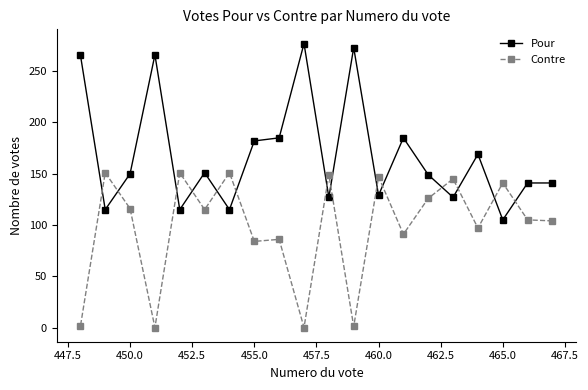

What is the average value of the Contre series?

98